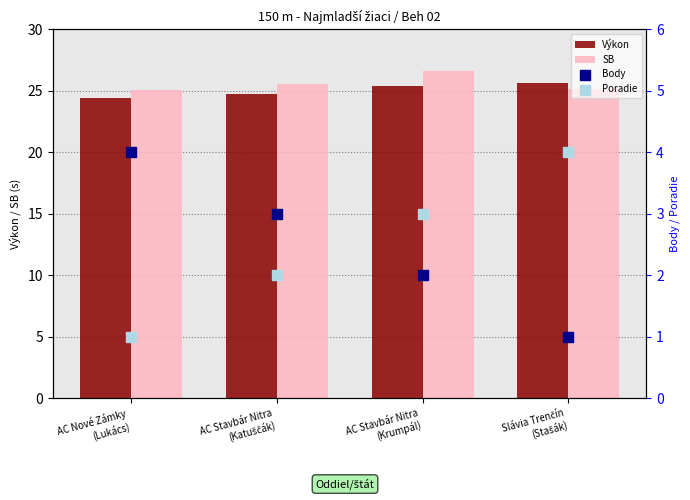

What is the total value across all series at AC Nové Zámky
(Lukács)?

54.5